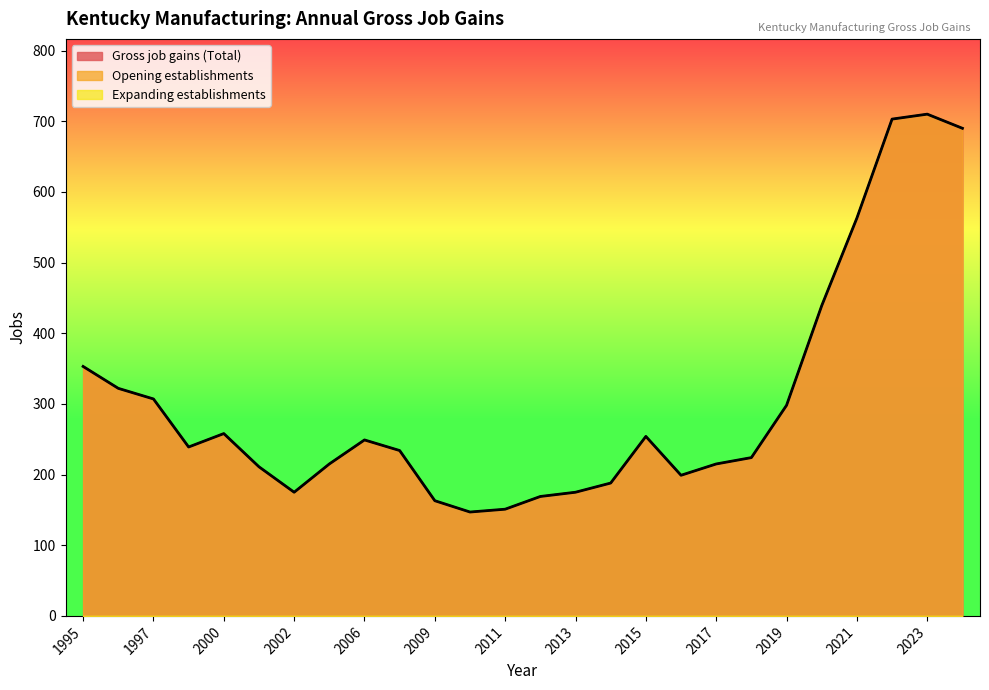

How many values in the Opening establishments series exceed 239?

12